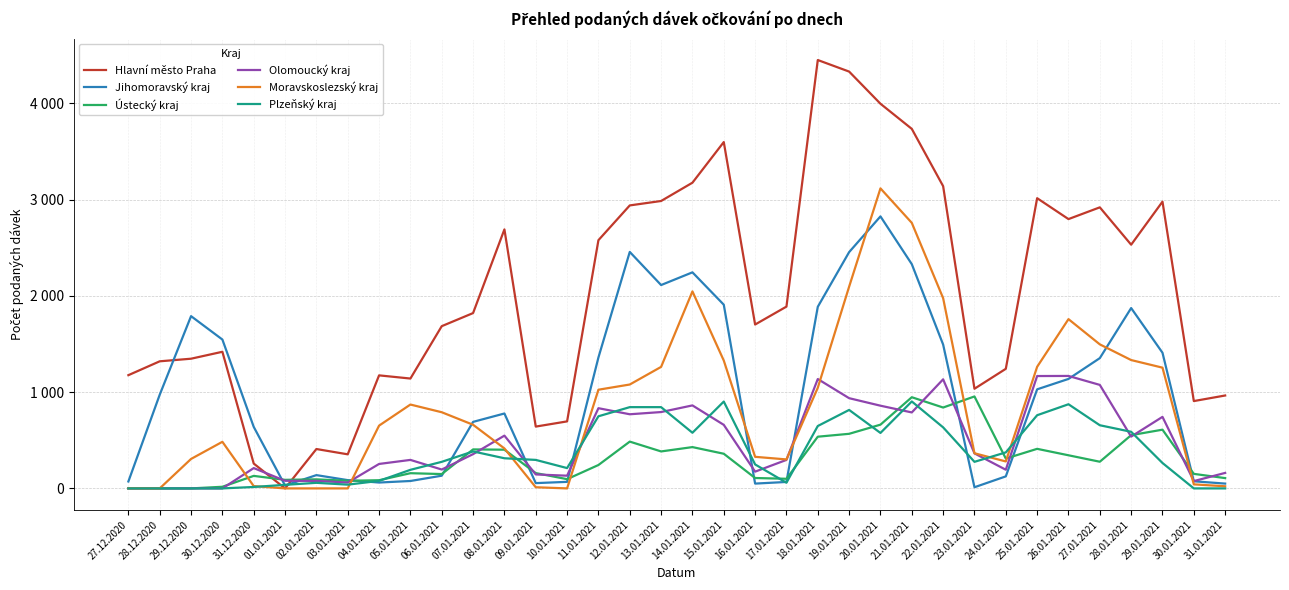

What is the label of the 7th point from the left?

02.01.2021